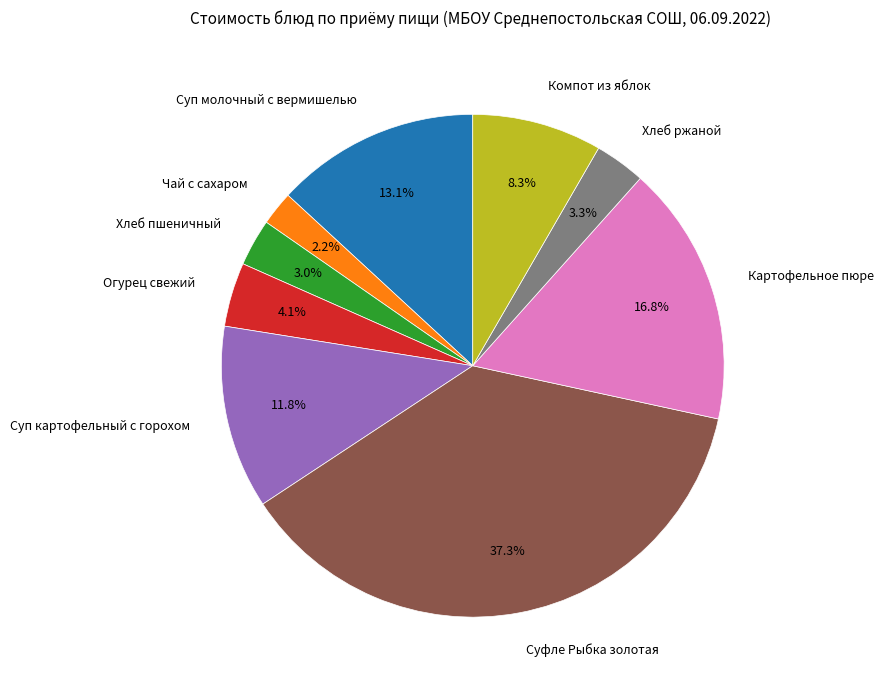

What portion of the pie excludes Компот из яблок?

91.7%